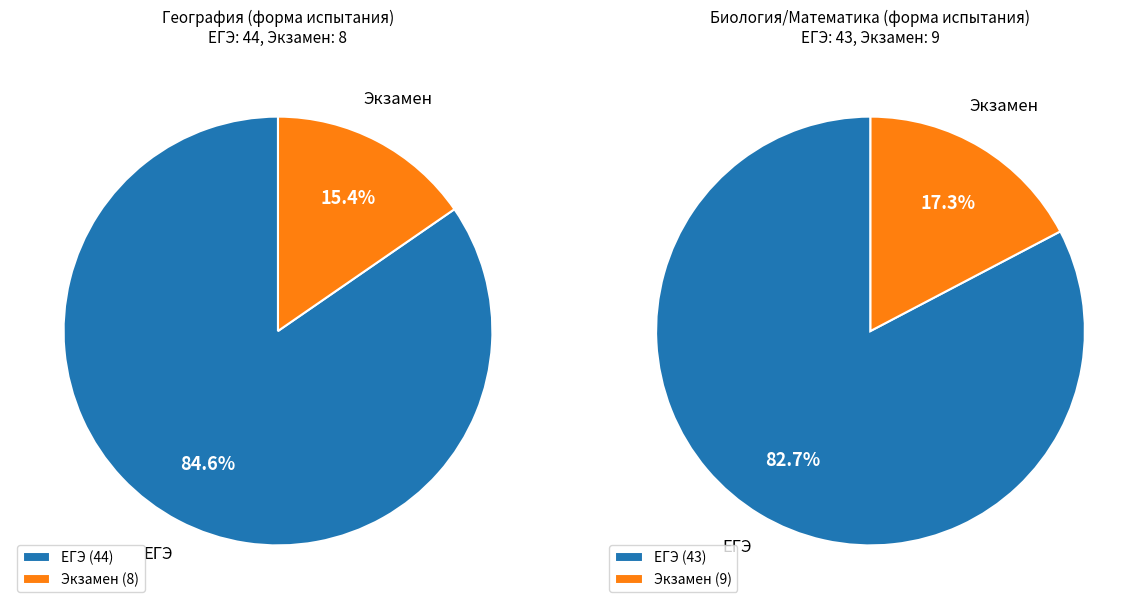

To the nearest percent, what is the combined percentage of Экзамен and ЕГЭ?

100%